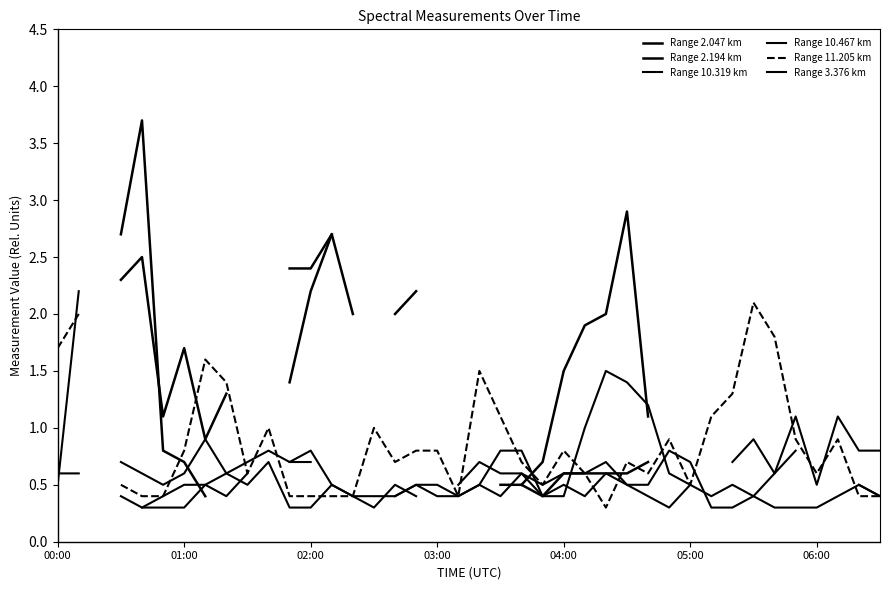

At 02:00, list the series in order from smallest to largest.

Range 2.047 km, Range 2.194 km, Range 10.319 km, Range 10.467 km, Range 11.205 km, Range 3.376 km